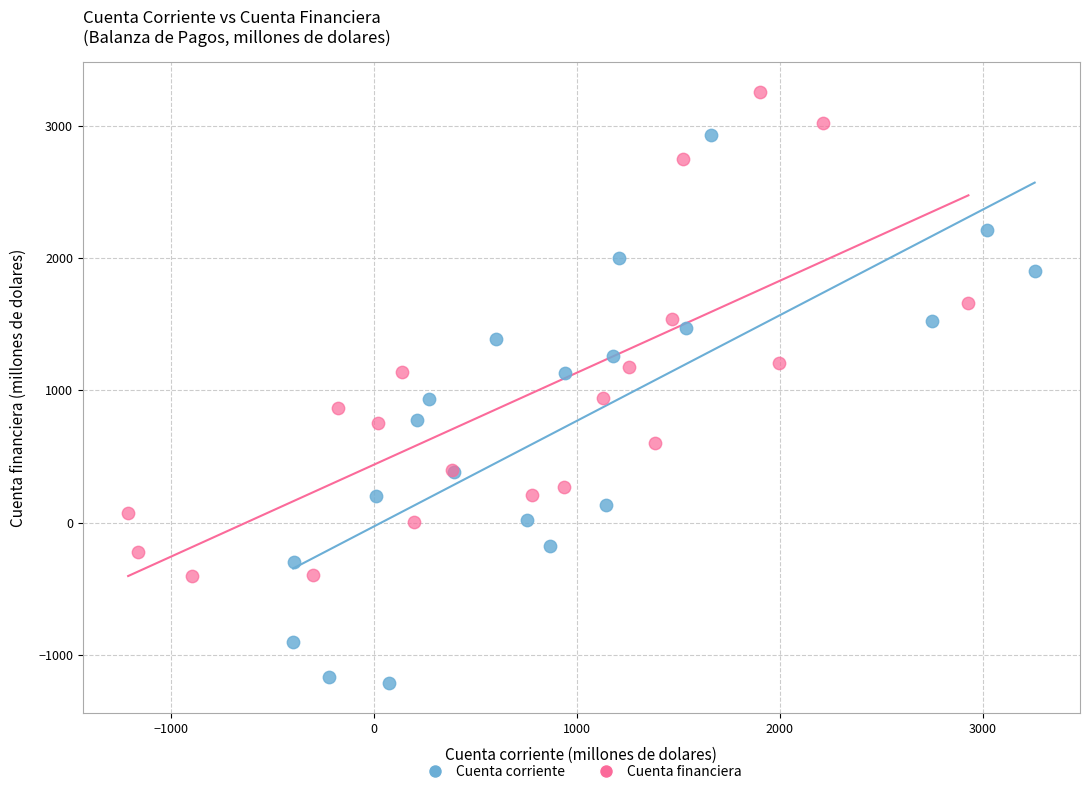

Which series contains the highest Y value?

Cuenta financiera